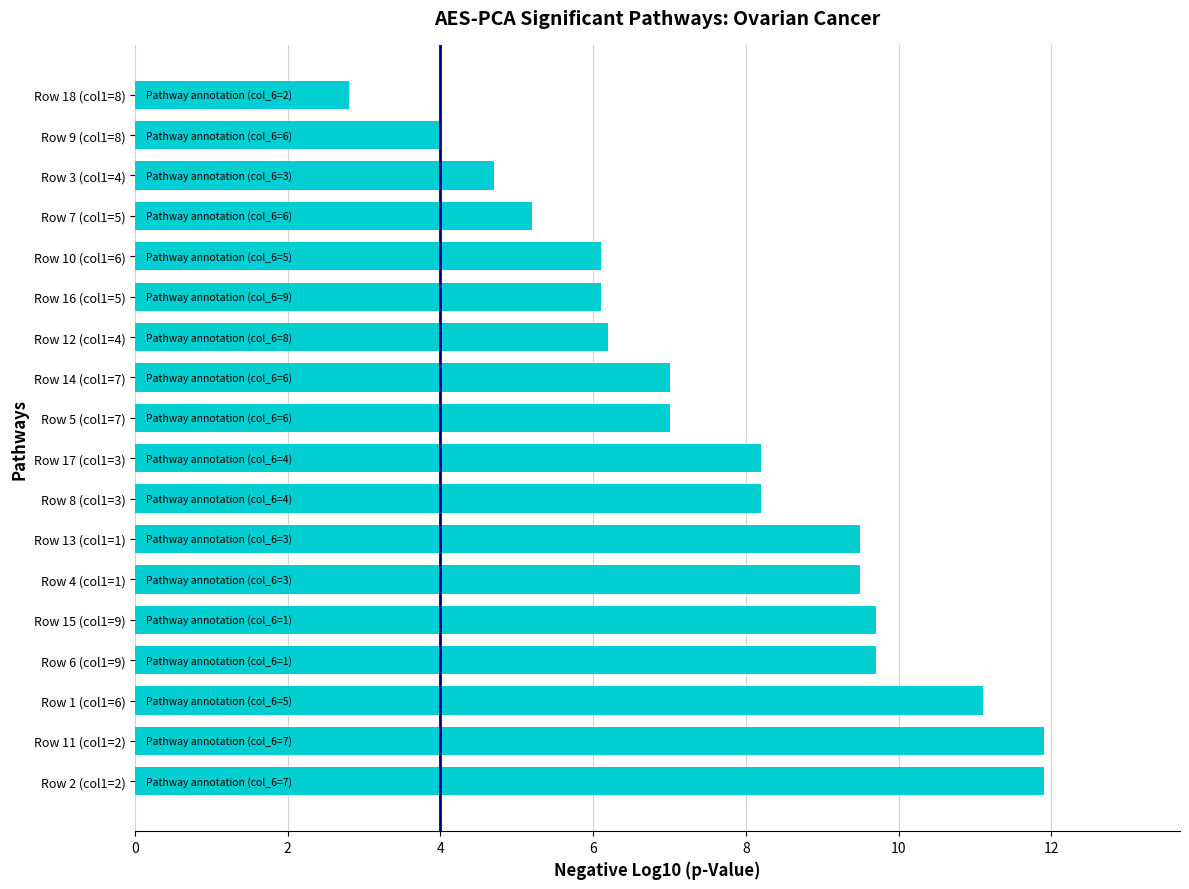

The value at Row 9 (col1=8) is 4.0. True or false?

True